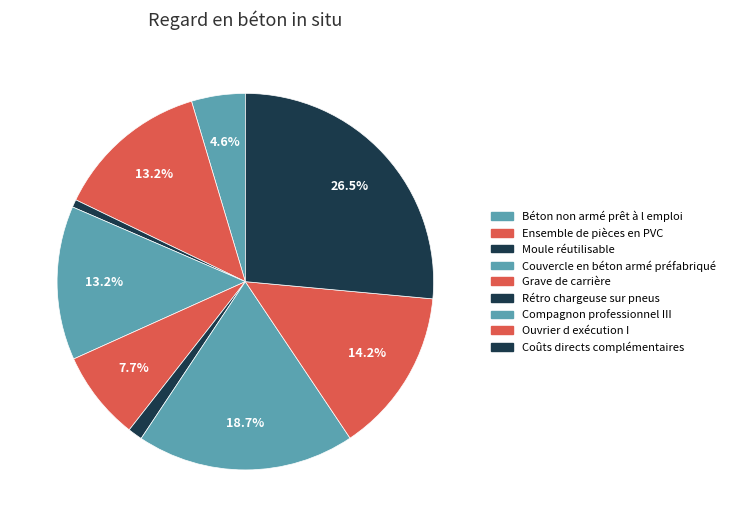

What is the largest slice in the pie chart?

Coûts directs complémentaires